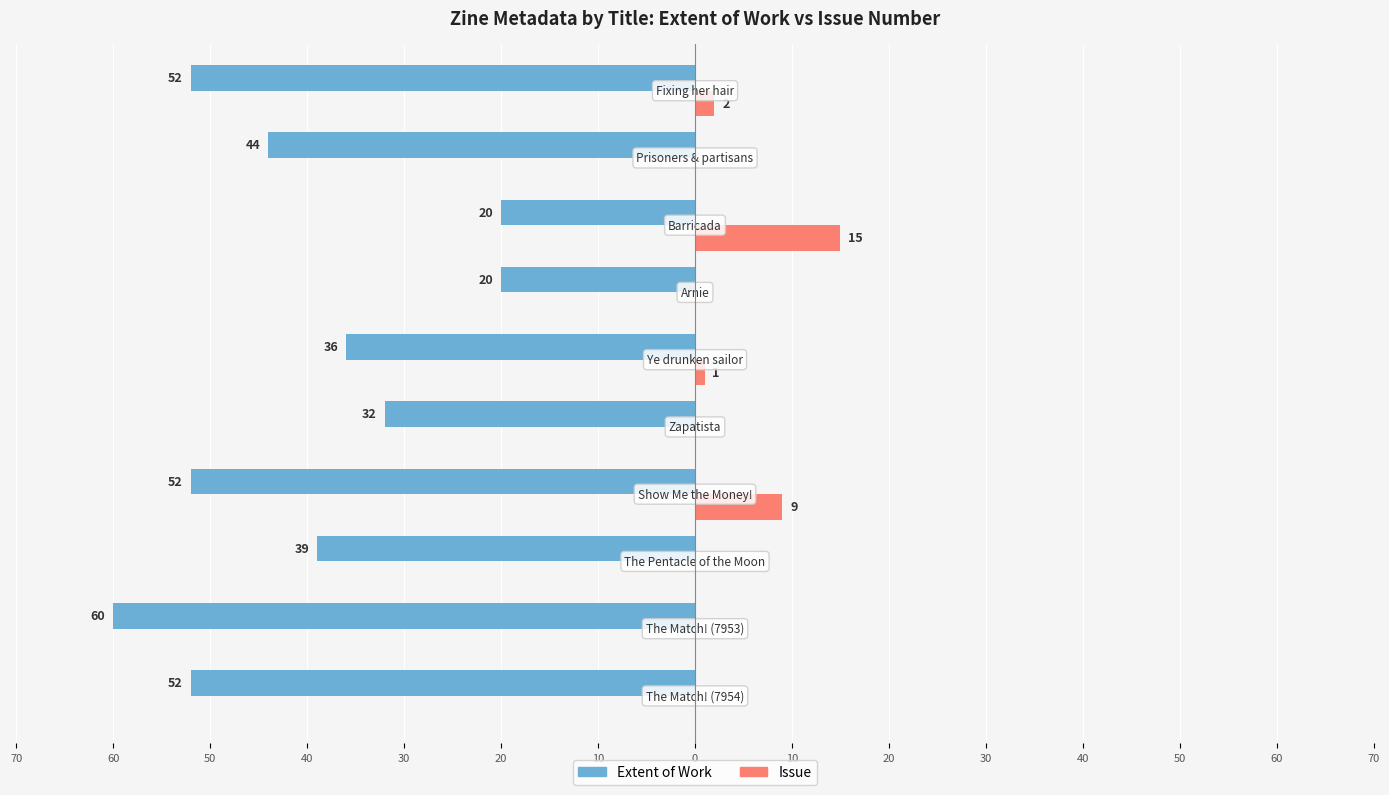

What are all the series names shown in the legend?

Extent of Work, Issue